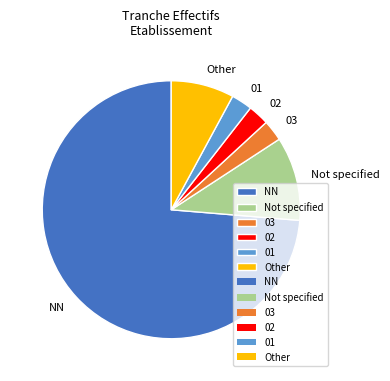

Which category has the biggest portion of the pie?

NN